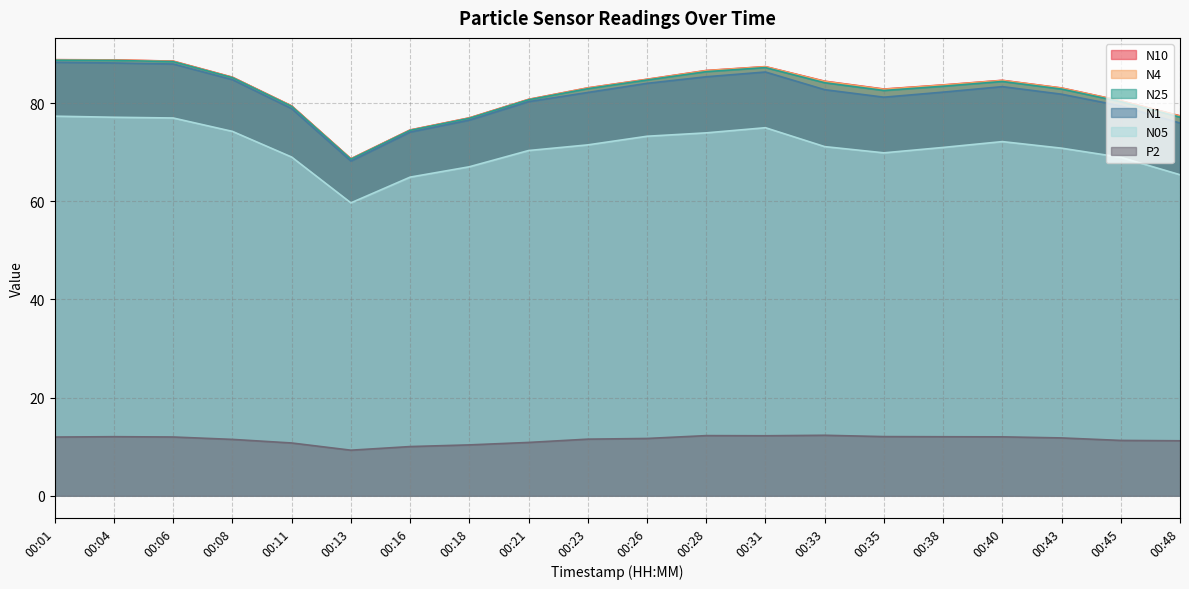

Does the chart have visible grid lines?

Yes